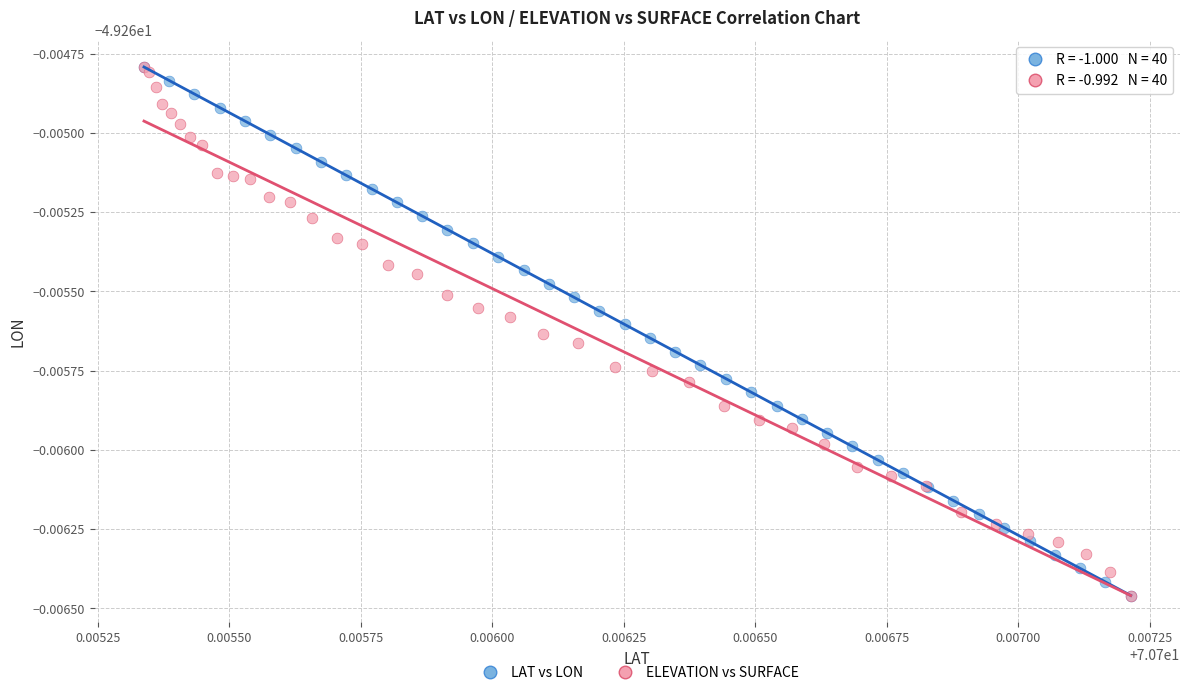

What are all the series names shown in the legend?

LAT vs LON, ELEVATION vs SURFACE